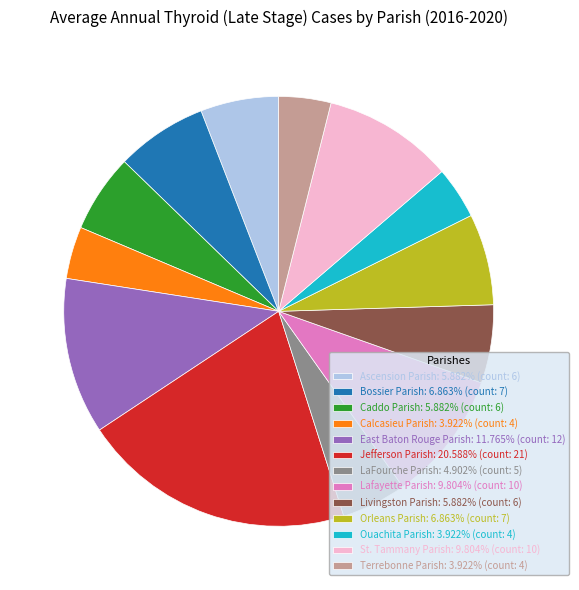

Is it true that Jefferson Parish is 21% of the pie?

True